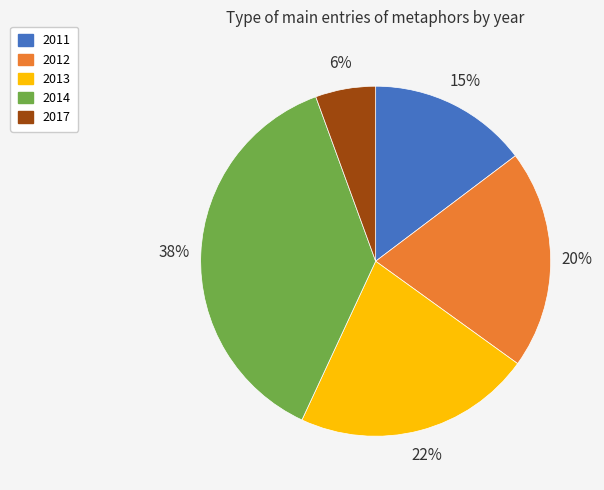

To the nearest percent, what is the difference between the largest and smallest slice percentages?

32%